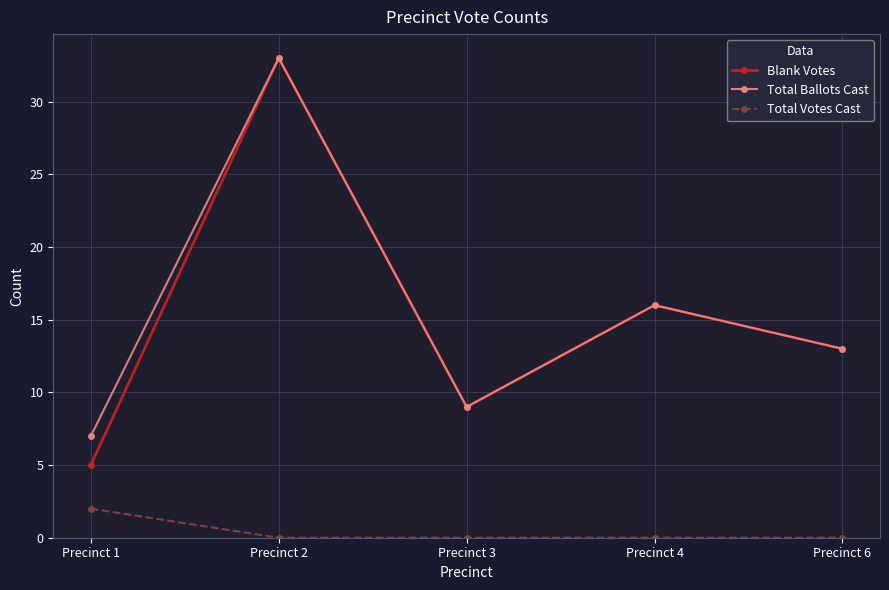

Reading left to right, list all the values displayed in this chart.

Blank Votes: 5	33	9	16	13
Total Ballots Cast: 7	33	9	16	13
Total Votes Cast: 2	0	0	0	0